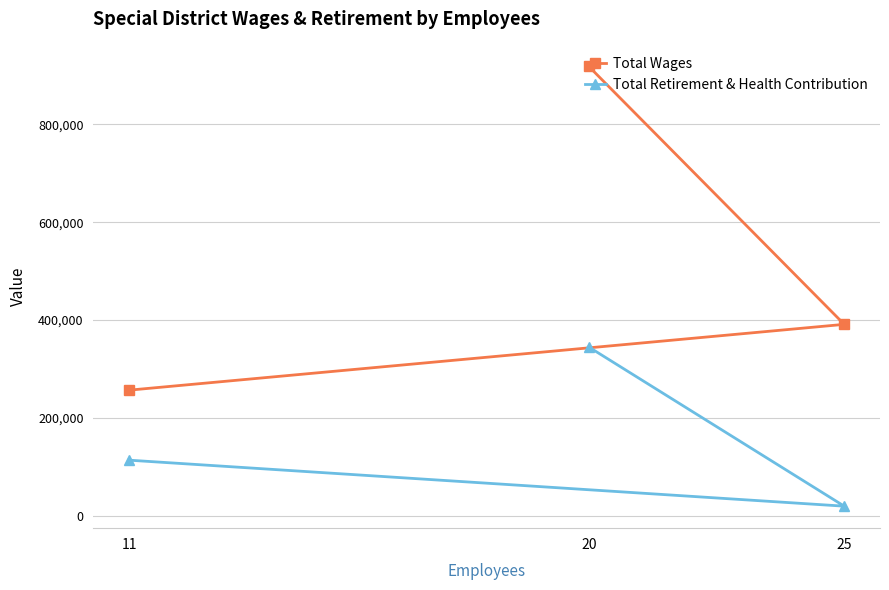

Is the value of Total Wages at 11 greater than the value of Total Retirement & Health Contribution at 25?

Yes